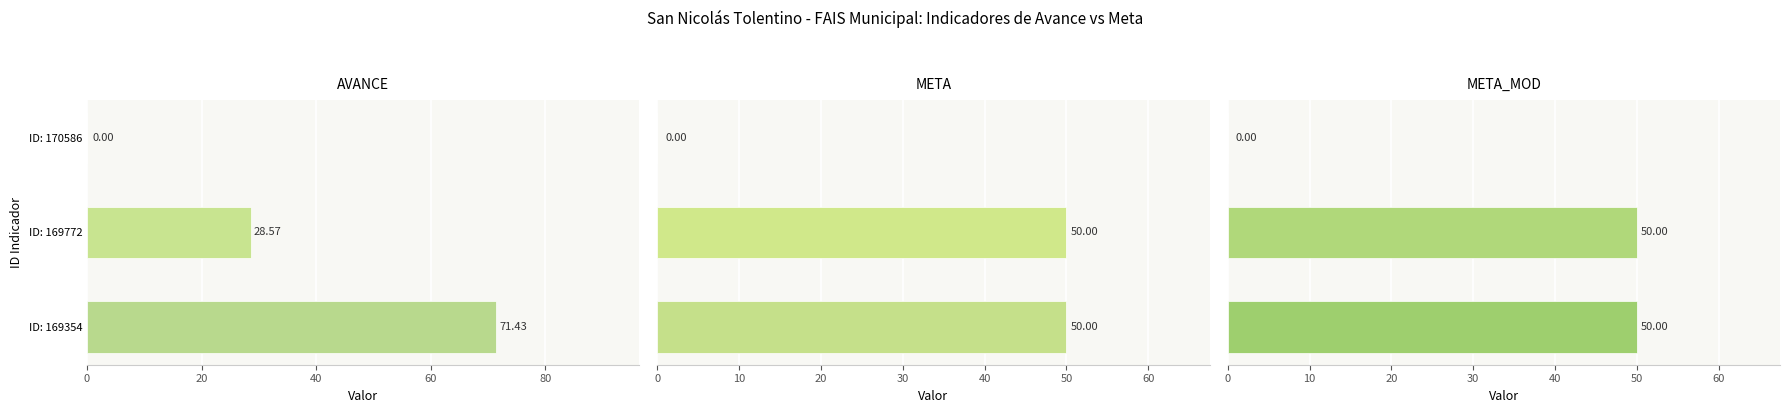

Which series changed the most between 20 and 40?

META